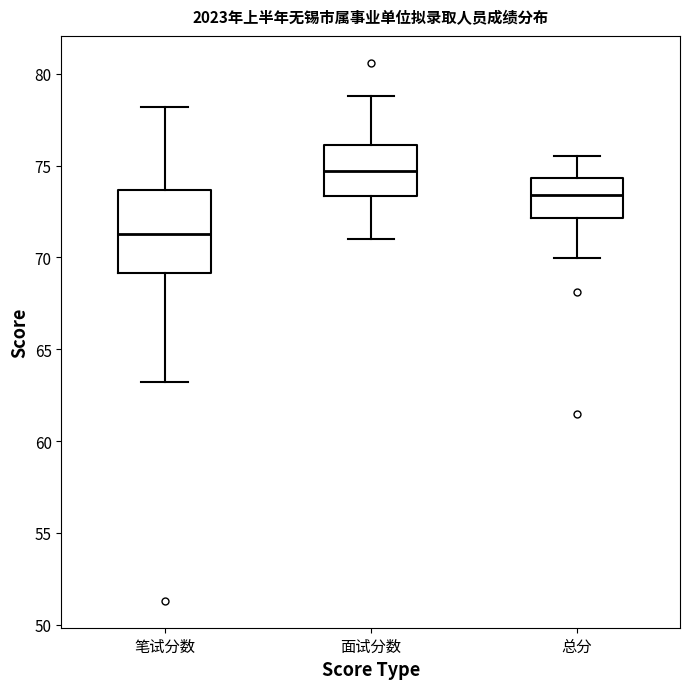

Reading left to right, transcribe this box plot: for each box, give where its median line is, the range the box spans, and where its two whiskers end, as read against the y-axis. The values are not printed on the chart, so give them approximately, as read against the axis.

笔试分数: median 71.5, box 69.0 to 73.5, whiskers 63.0 to 78.0
面试分数: median 74.5, box 73.5 to 76.0, whiskers 71.0 to 79.0
总分: median 73.5, box 72.0 to 74.5, whiskers 70.0 to 75.5